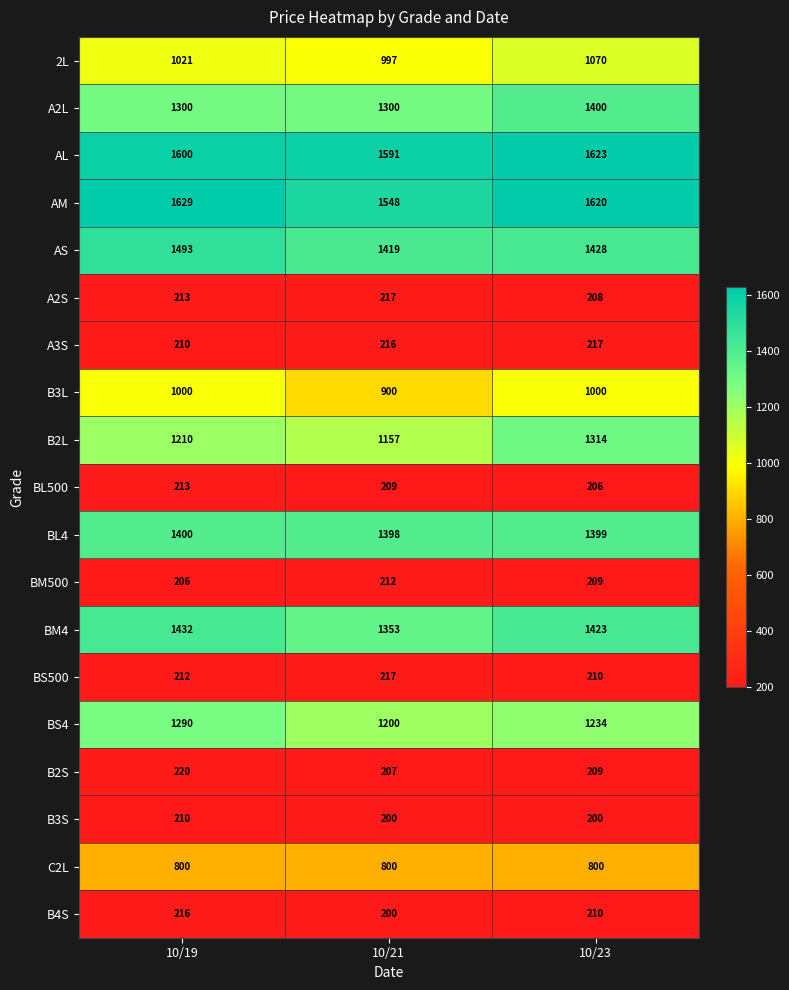

What is the average value of the B2L series?

1227